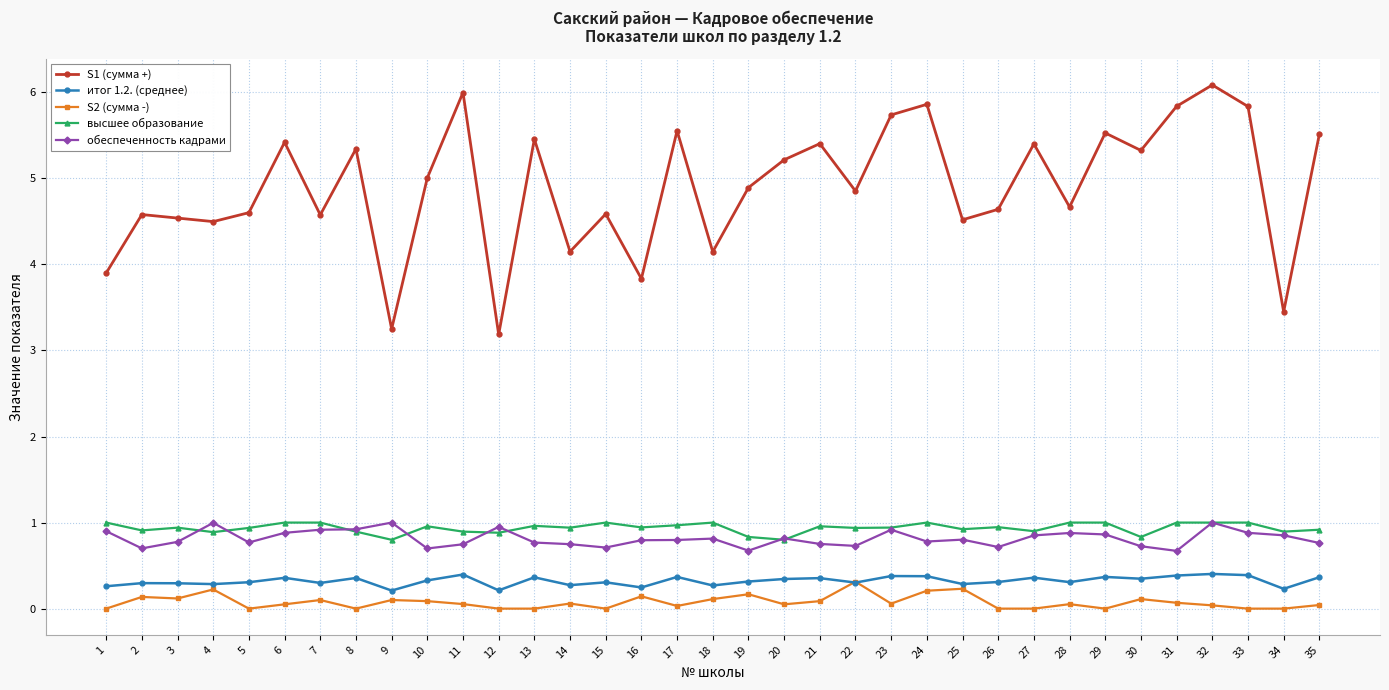

Which series has the largest total across all categories?

S1 (сумма +)